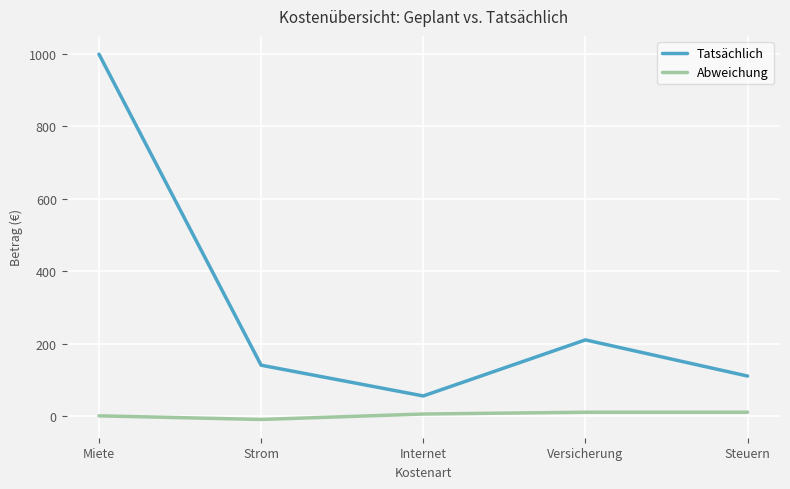

Reading left to right, transcribe all the data shown in this chart.

Tatsächlich: 1000	140	55	210	110
Abweichung: 0	-10	5	10	10